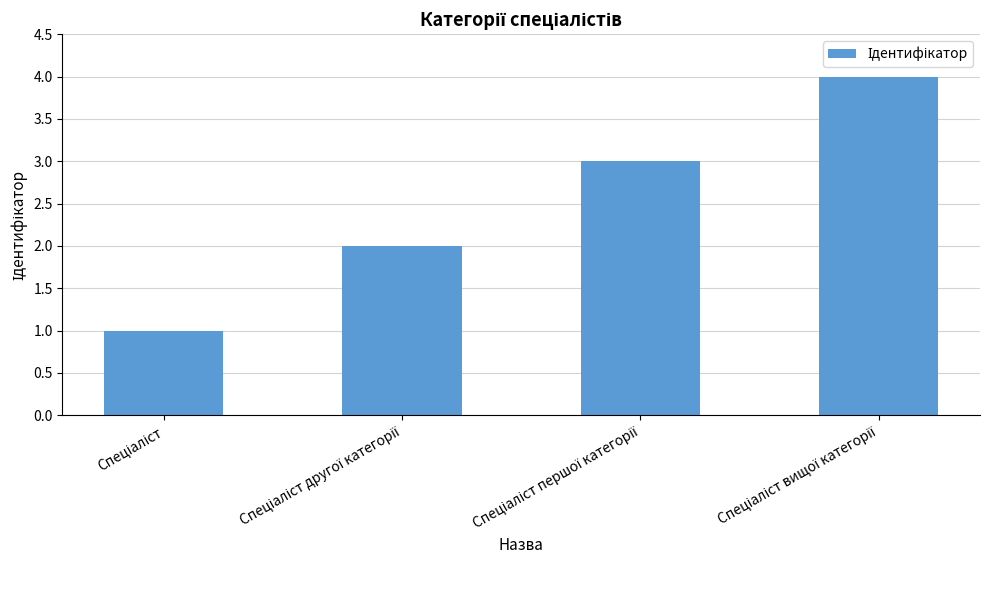

What is the sum of all values?

10